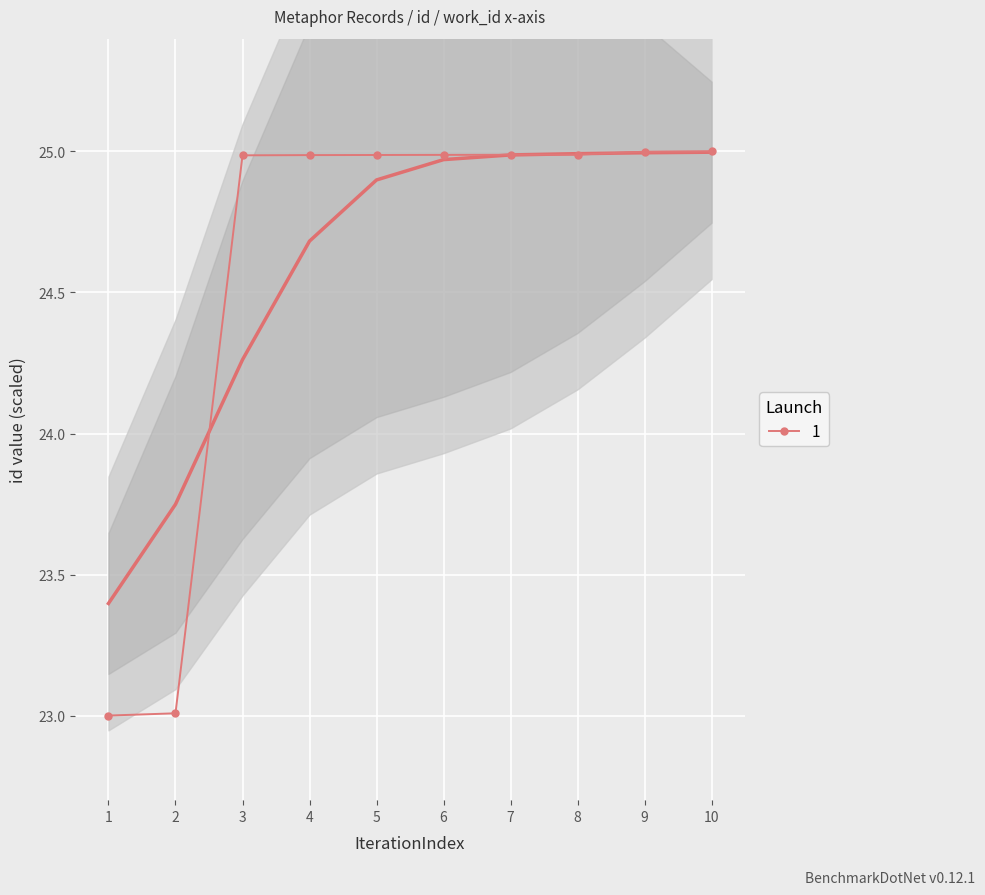

The value of 1 at 9 is 25.0. True or false?

True